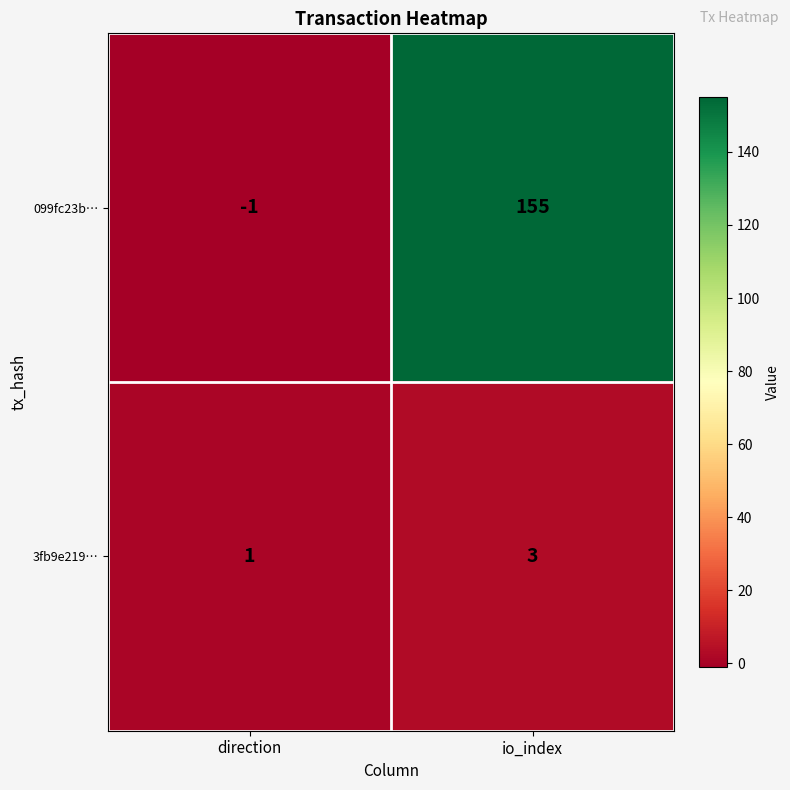

List the series in order of their overall mean, lowest first.

3fb9e219…, 099fc23b…